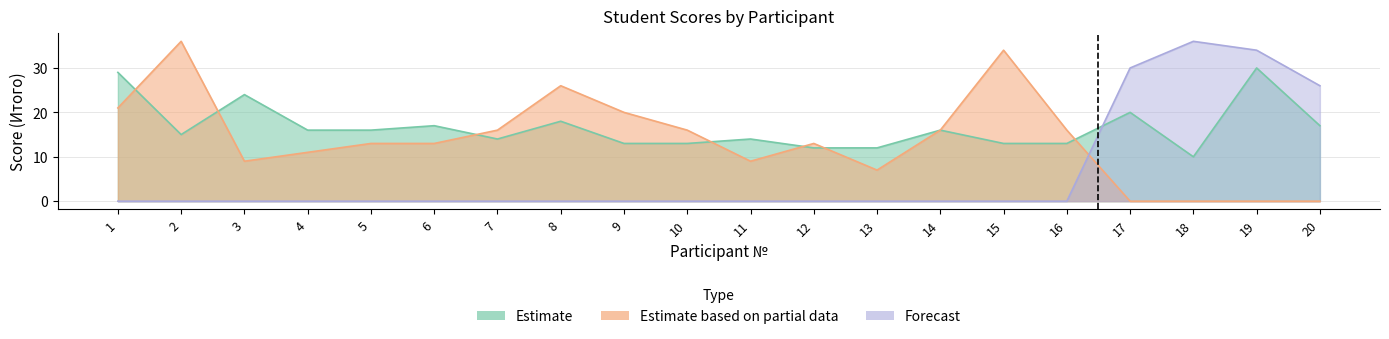

Does the chart display data point markers on the line(s)?

No